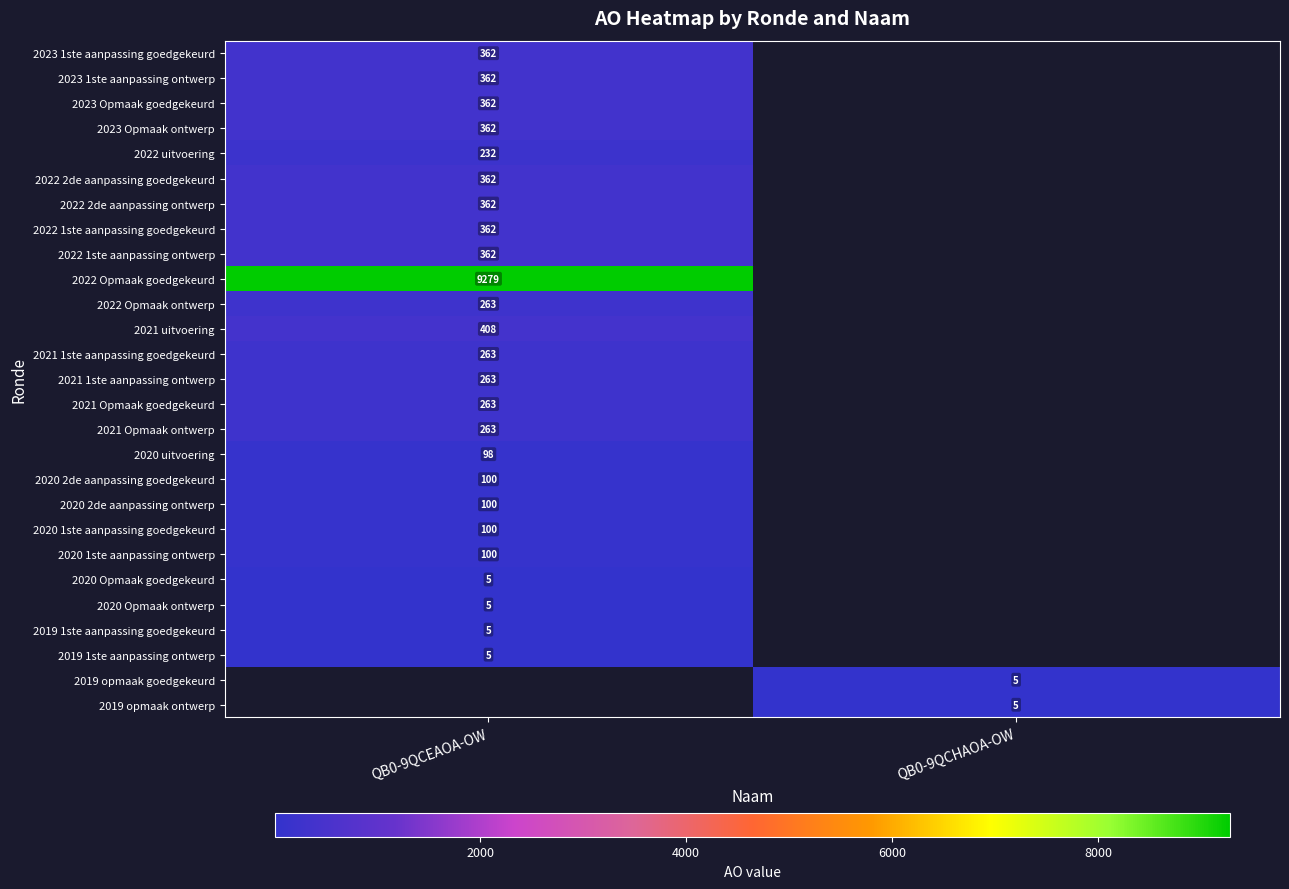

Count the number of data series in this chart.

27